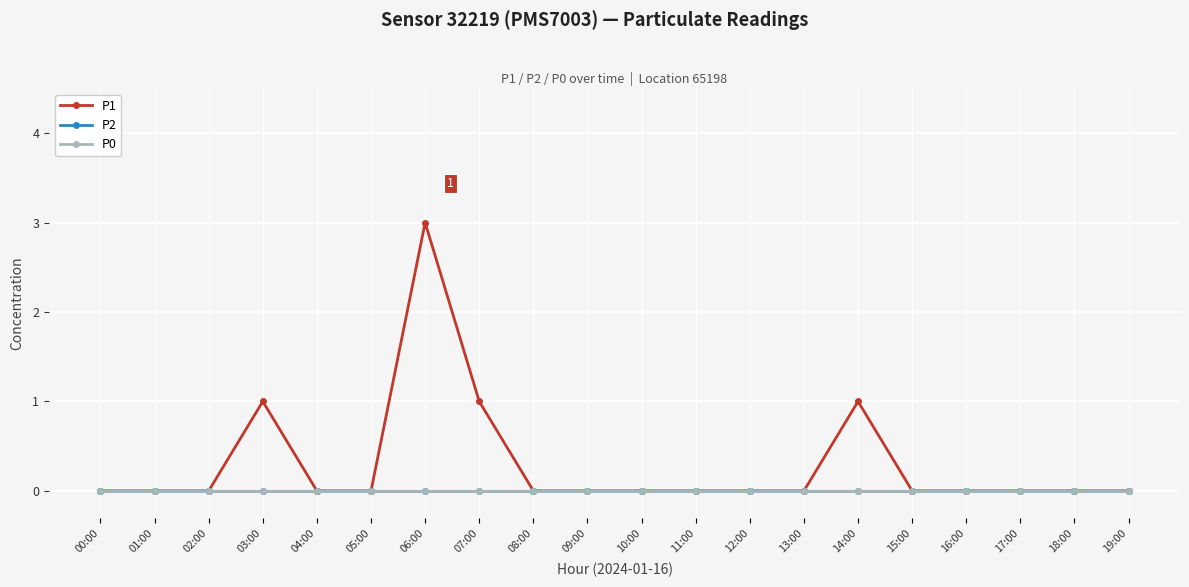

Does the chart have visible grid lines?

Yes